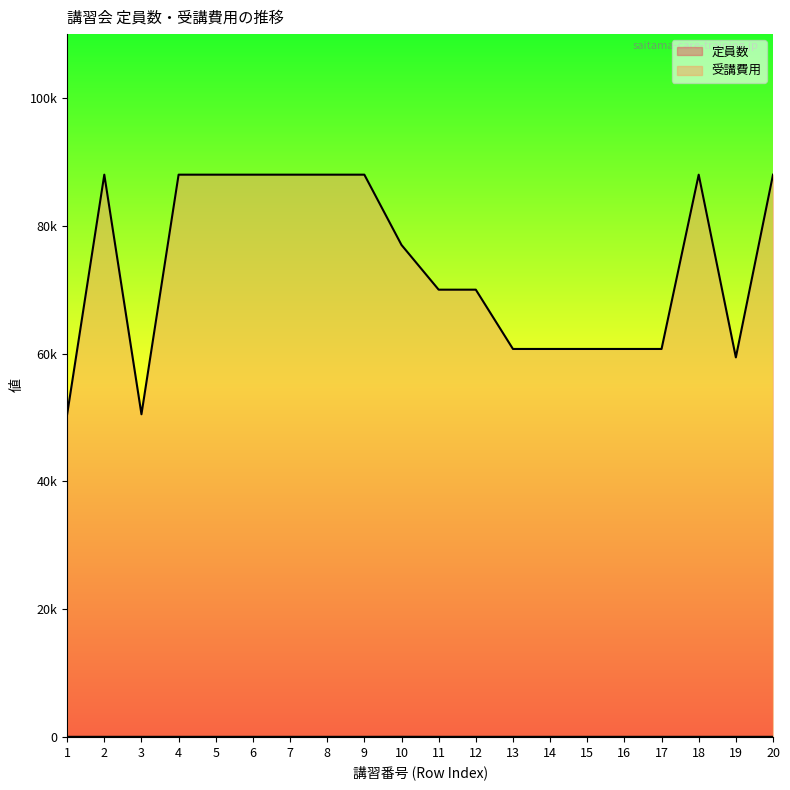

What is the average value of the 定員数 series?

12